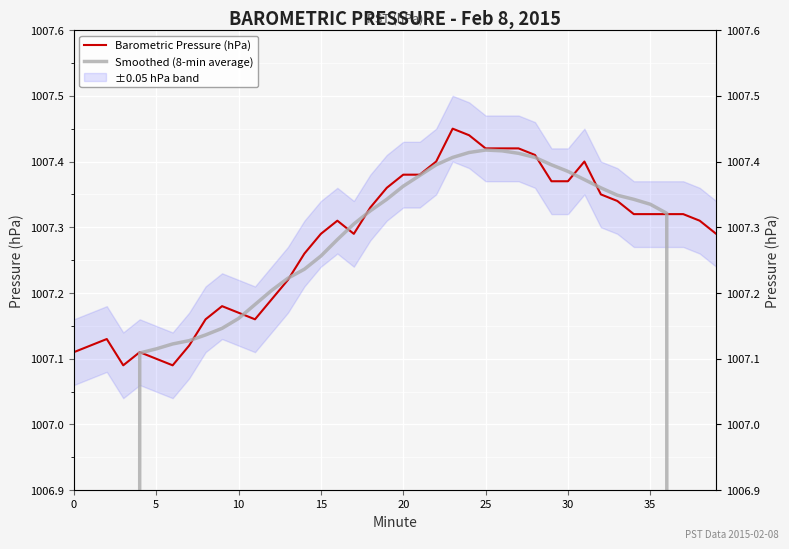

Count the Barometric Pressure (hPa) values in the range 1007 to 1008.

40